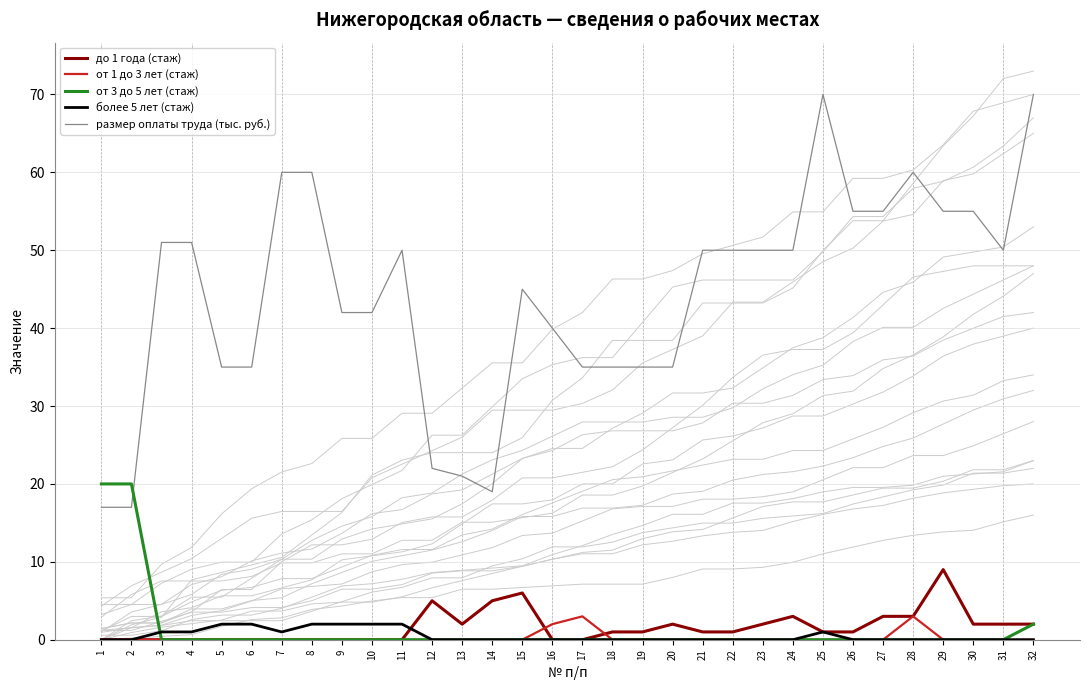

At which label is от 3 до 5 лет (стаж) closest to 10?

32